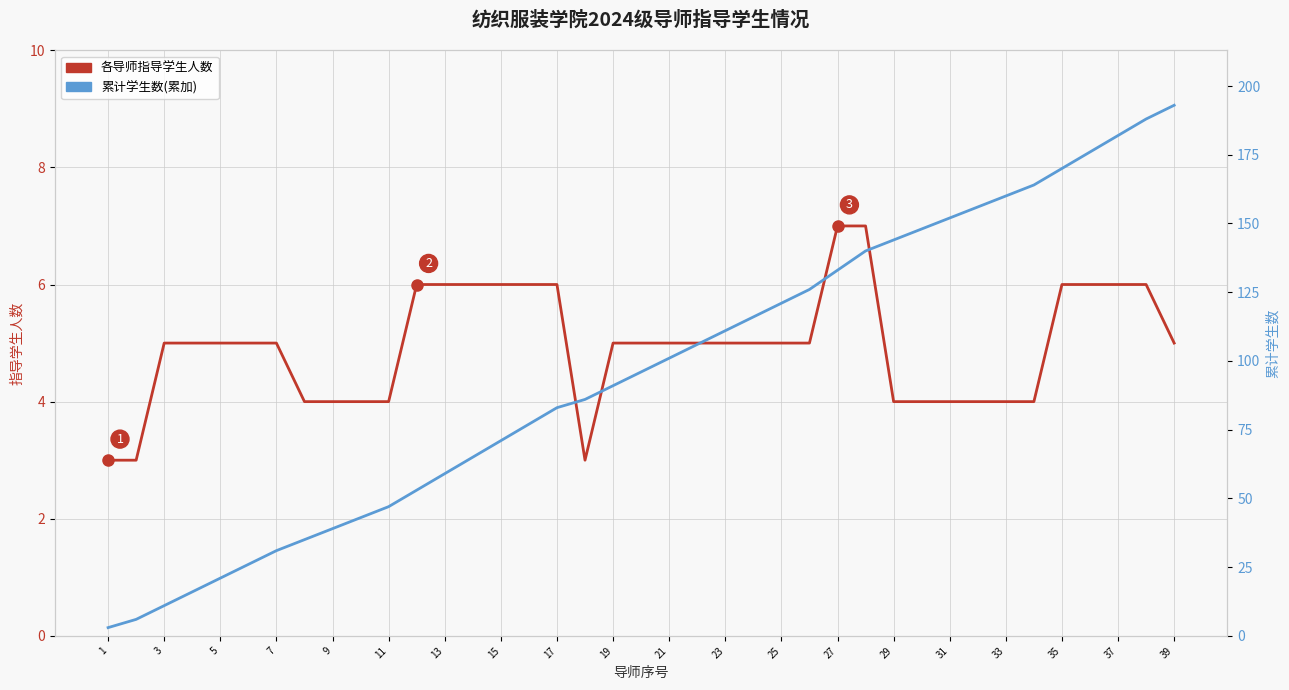

What is the difference between the second highest and second lowest values in the 累计学生数 series?

182